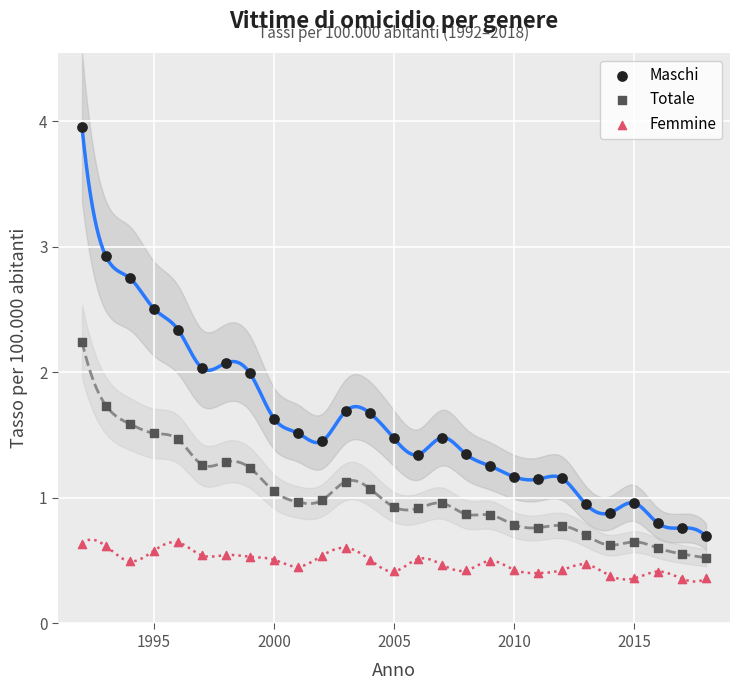

What is the X range (max minus min) for the scatter plot?

26.0